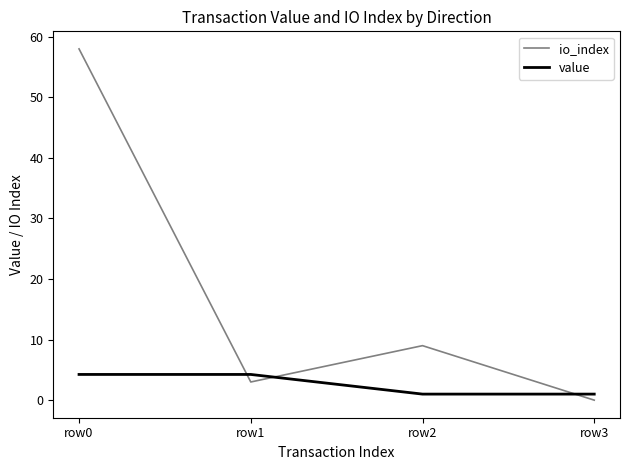

What are all the series names shown in the legend?

io_index, value